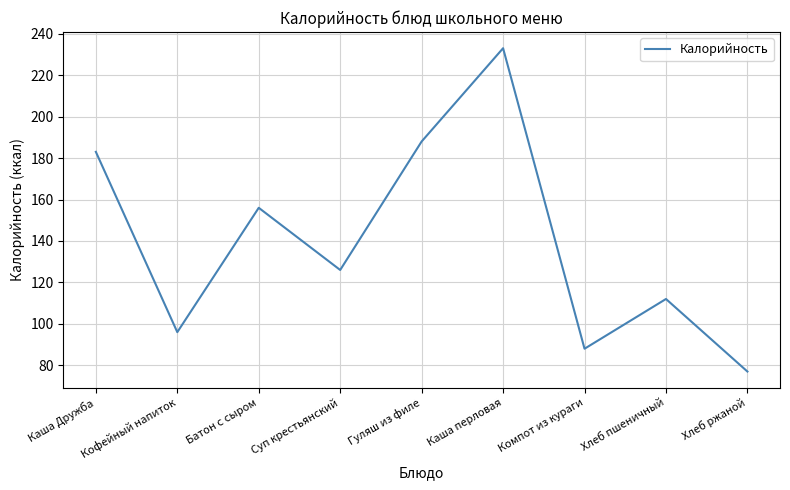

What position from the right is Кофейный напиток?

8